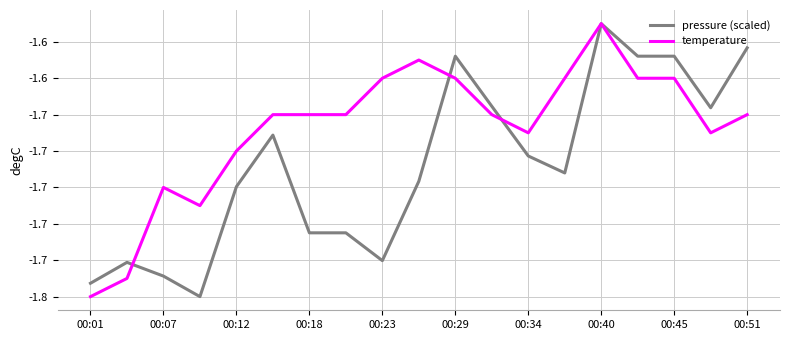

Which series has the widest spread of values?

pressure (scaled)